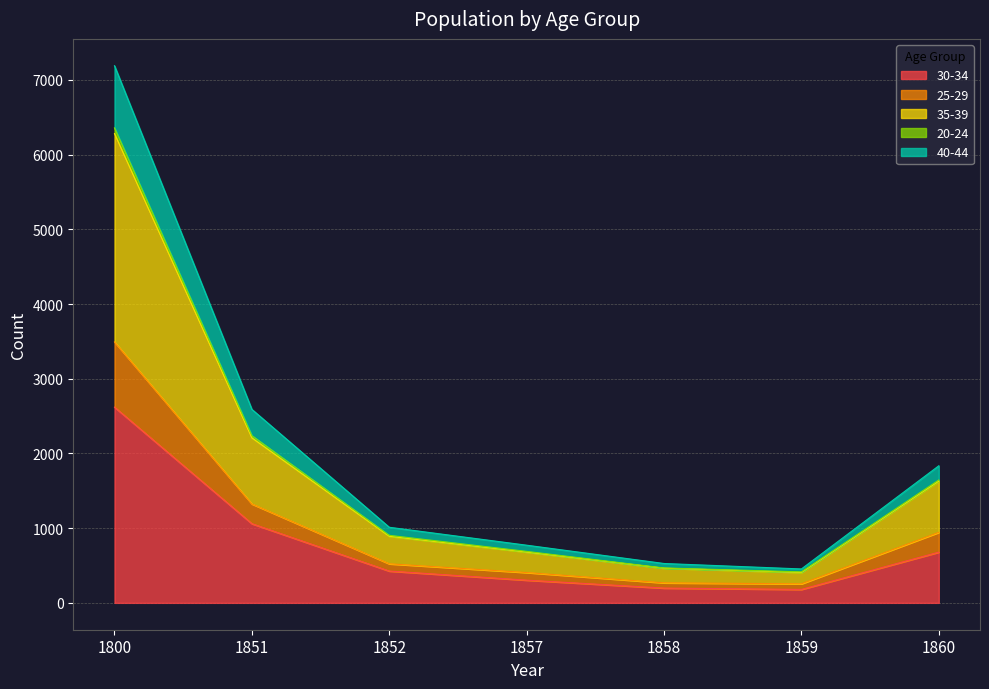

At how many categories does at least one series exceed 6795?

1